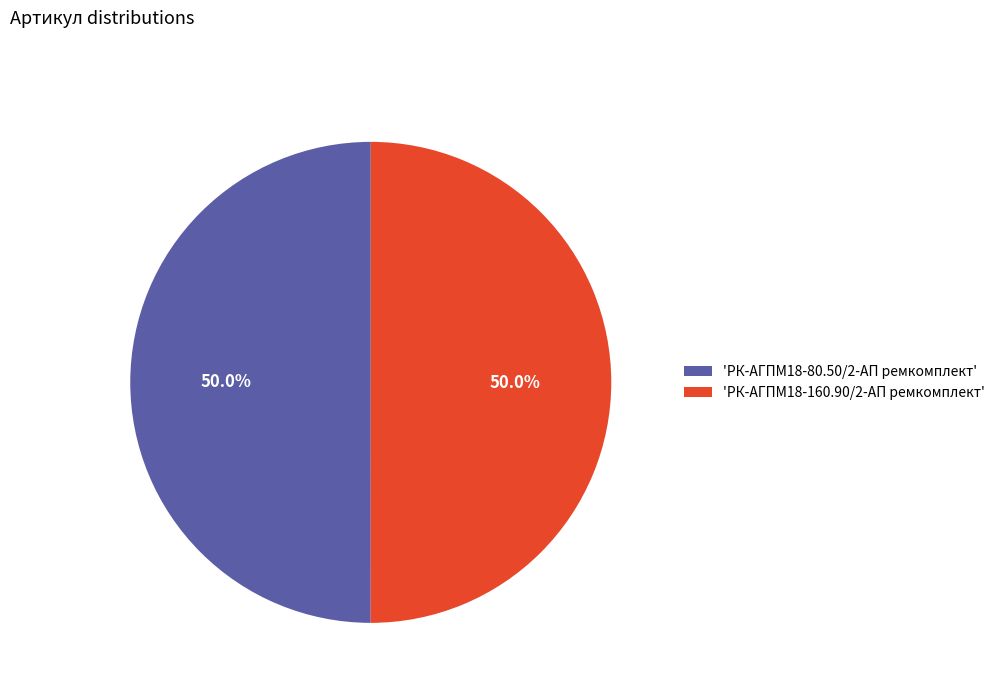

How many slices are in this pie chart?

2